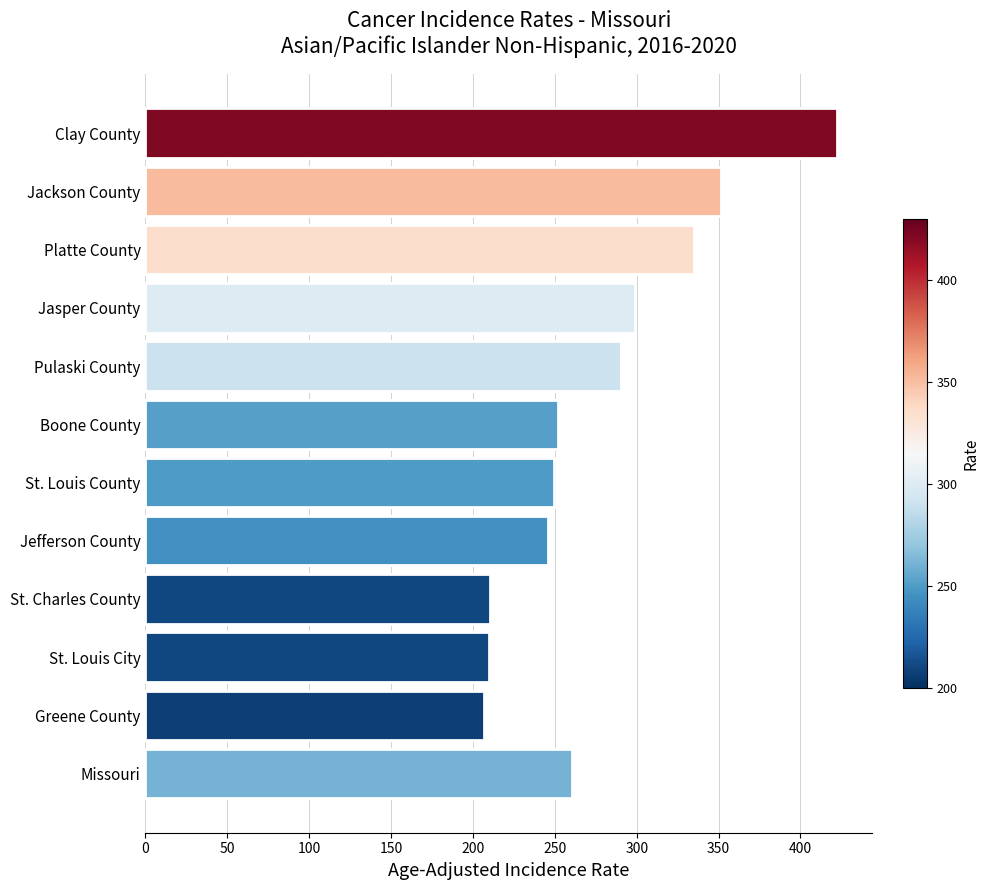

What is the maximum value shown in the chart?

422.6